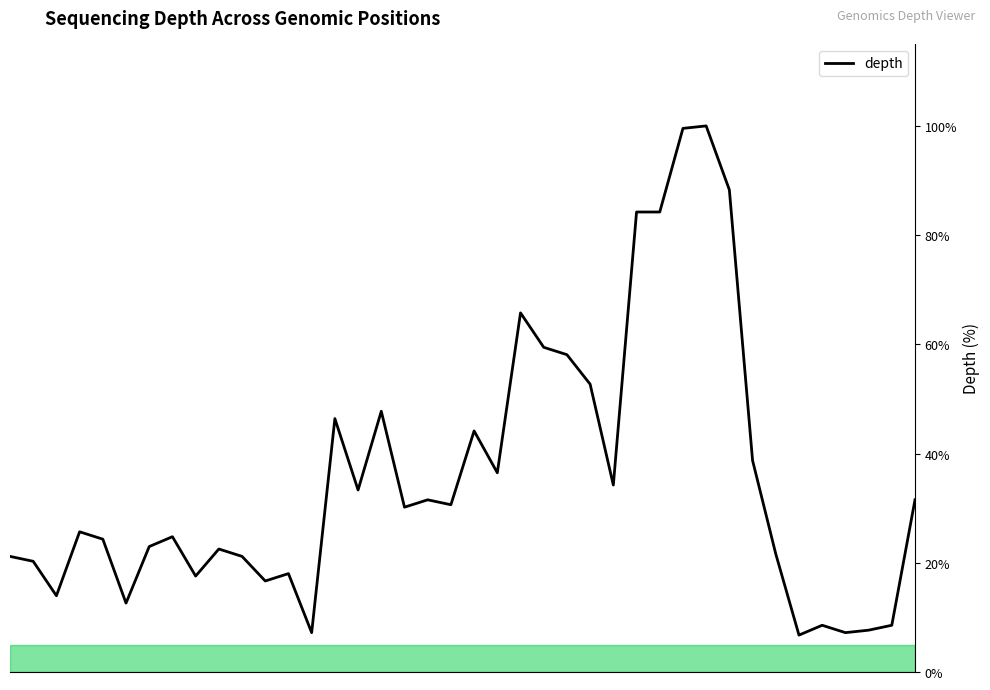

What is the smallest value displayed?

6.8